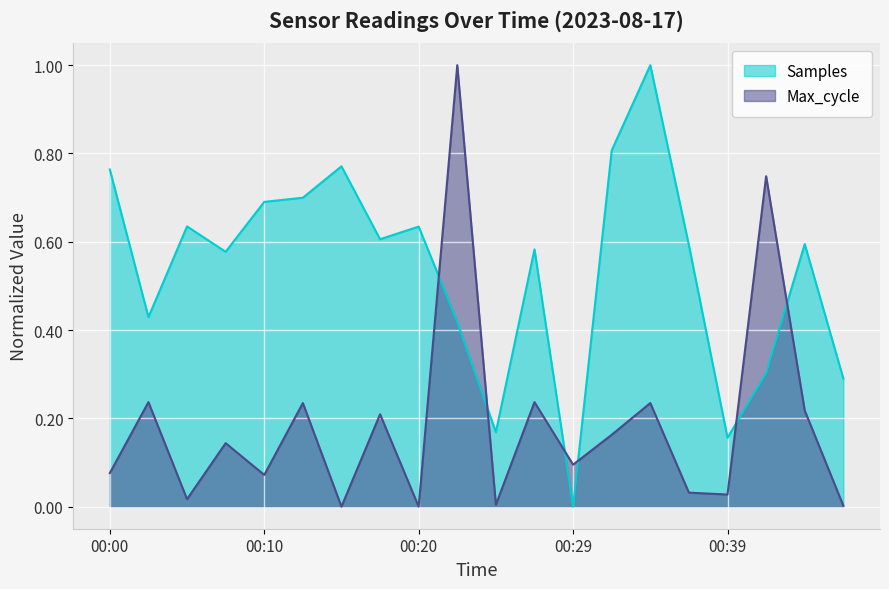

Which series changed the most between 00:20 and 00:24?

Samples